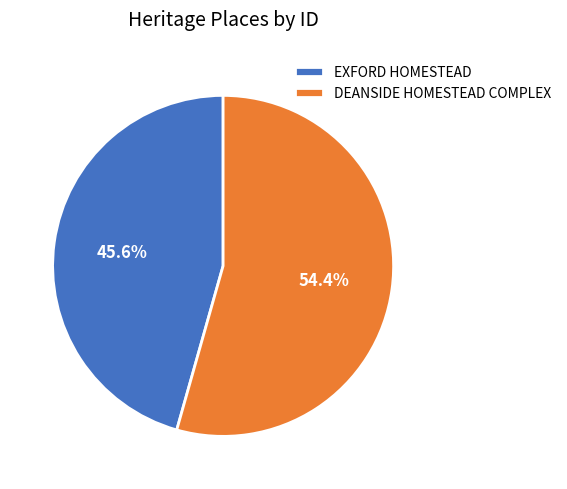

True or false: EXFORD HOMESTEAD accounts for 46% of the total.

True